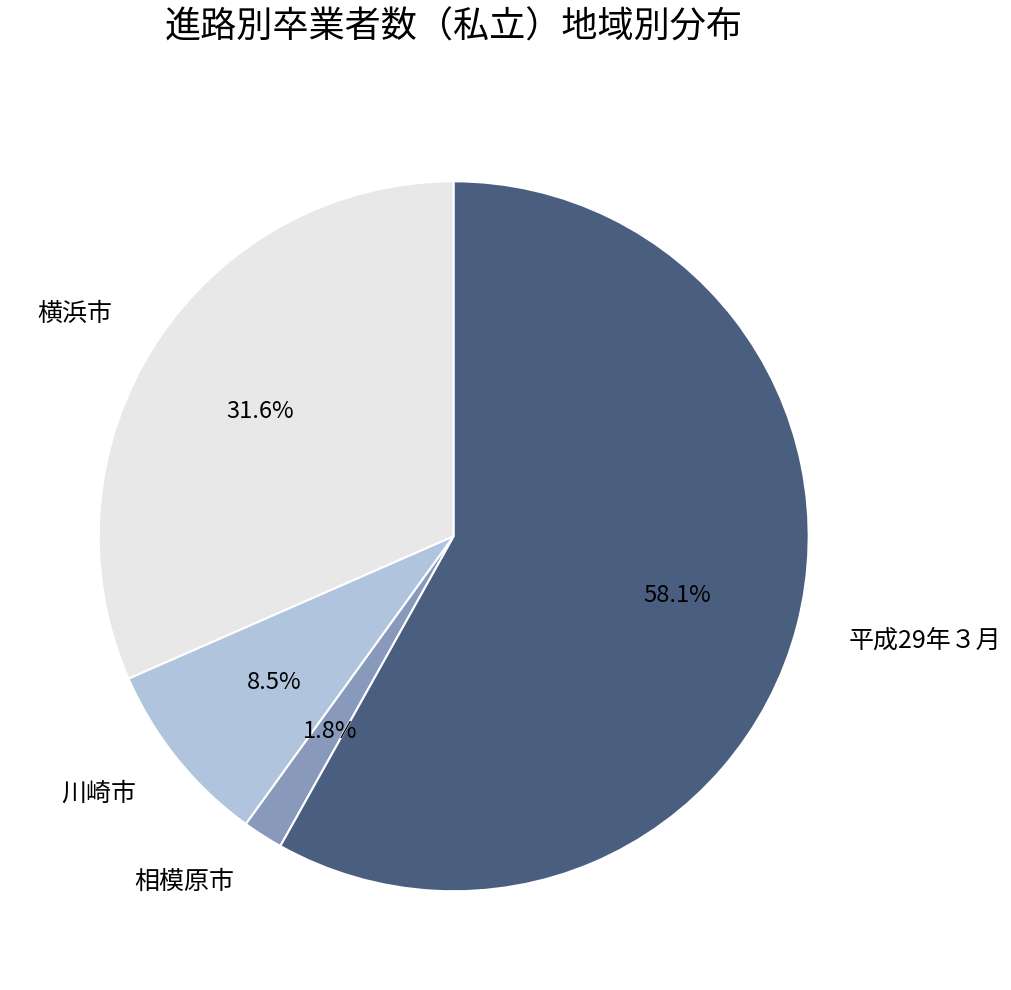

To the nearest percent, what portion does 平成29年３月 represent?

58%